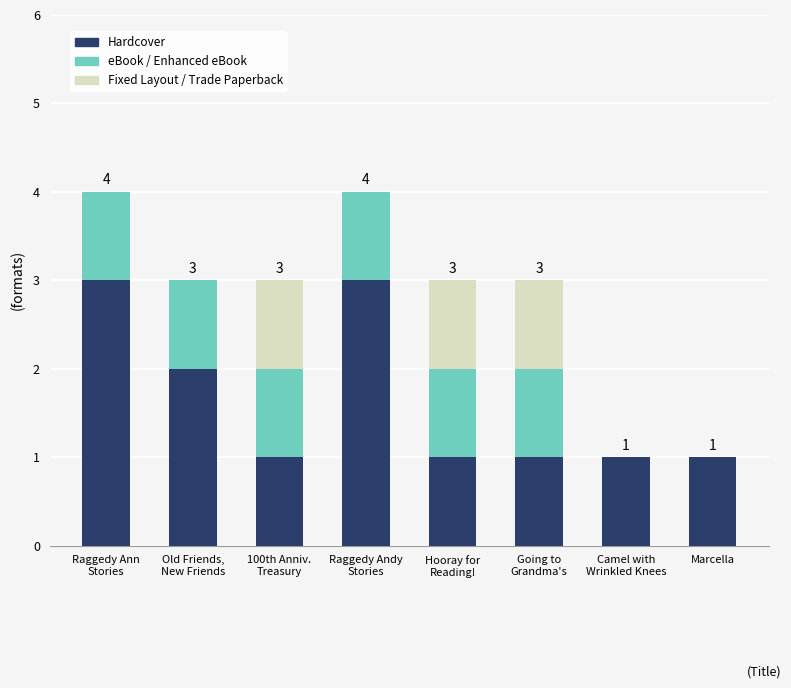

The value of Hardcover at Marcella is 1. True or false?

True